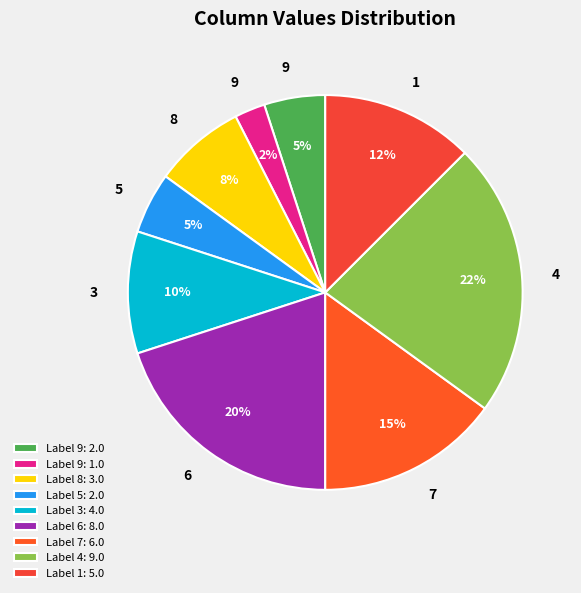

Is there a majority slice in this chart?

No